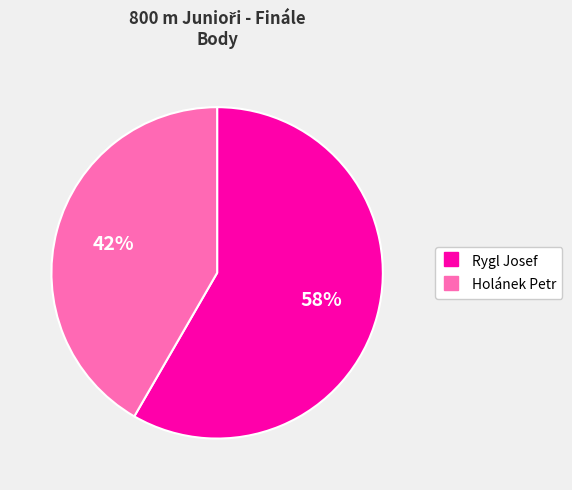

Which category has the smallest portion of the pie?

Holánek Petr